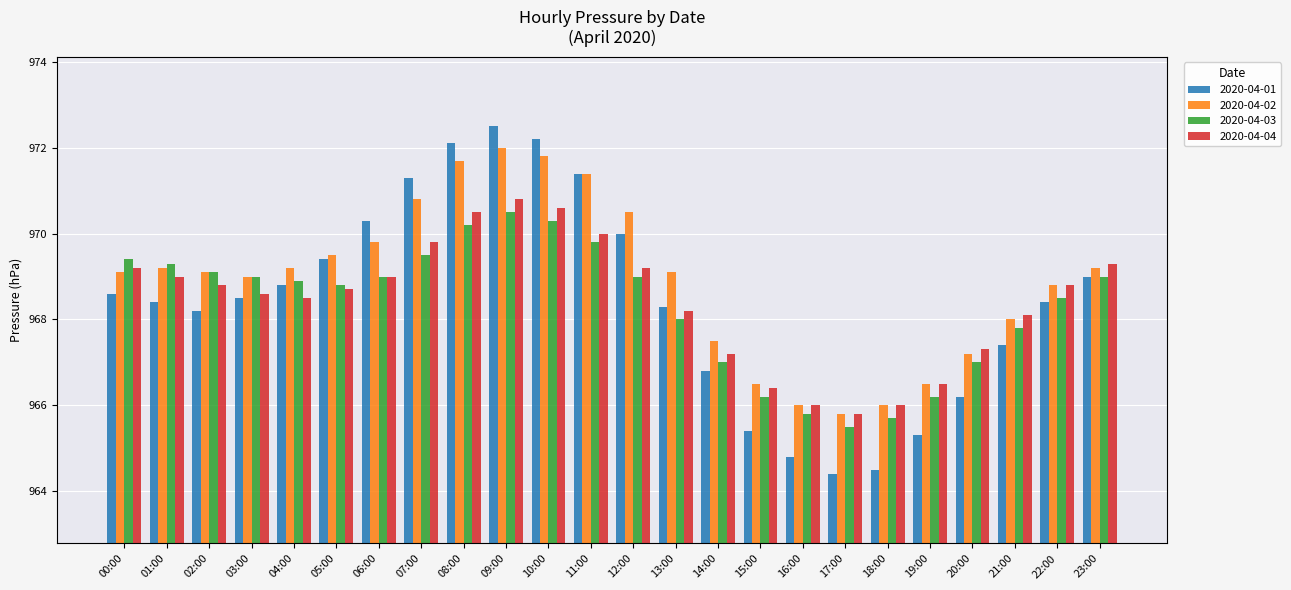

What is the approximate value of 2020-04-04 at 14:00?

967.2